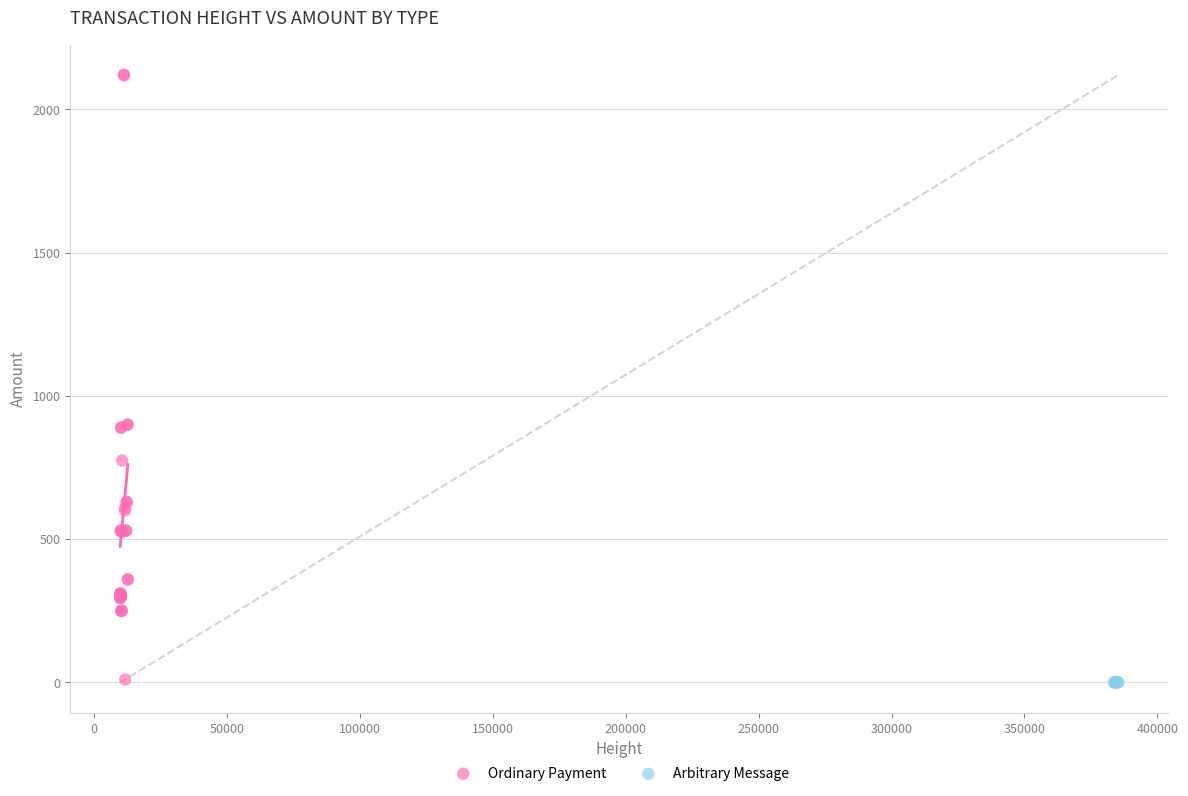

Which series reaches the maximum Y coordinate?

Ordinary Payment